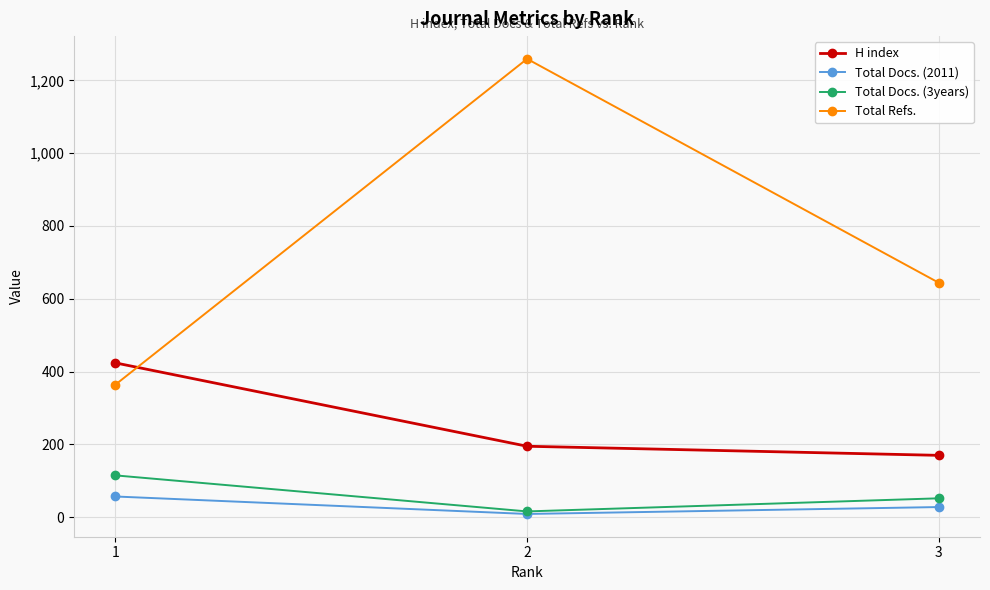

At which label is Total Docs. (2011) closest to 33?

3